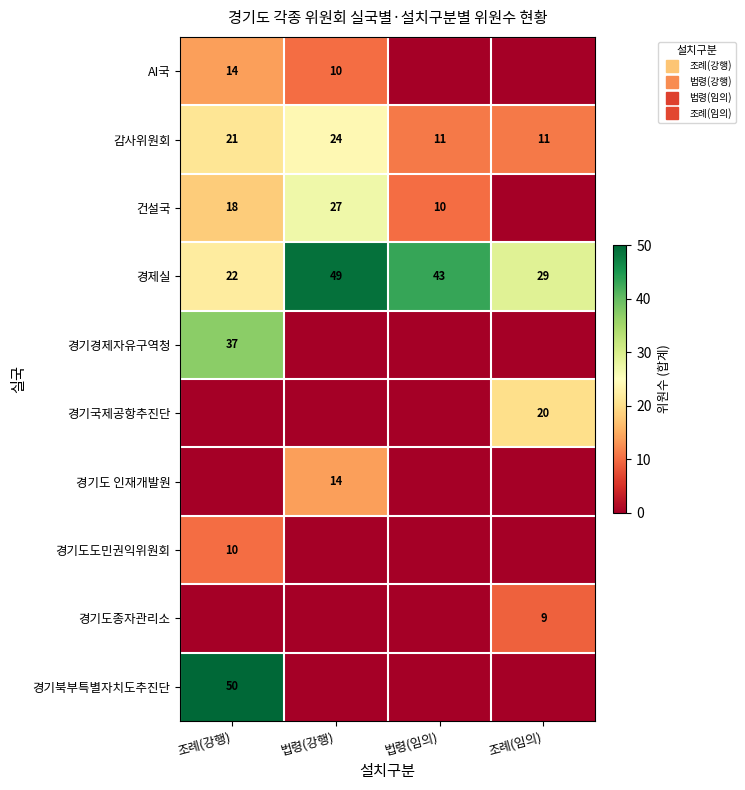

How many series are shown in this chart?

10